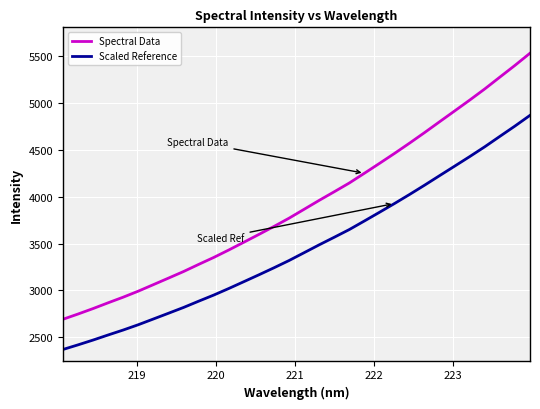

Which series has the widest spread of values?

Spectral Data